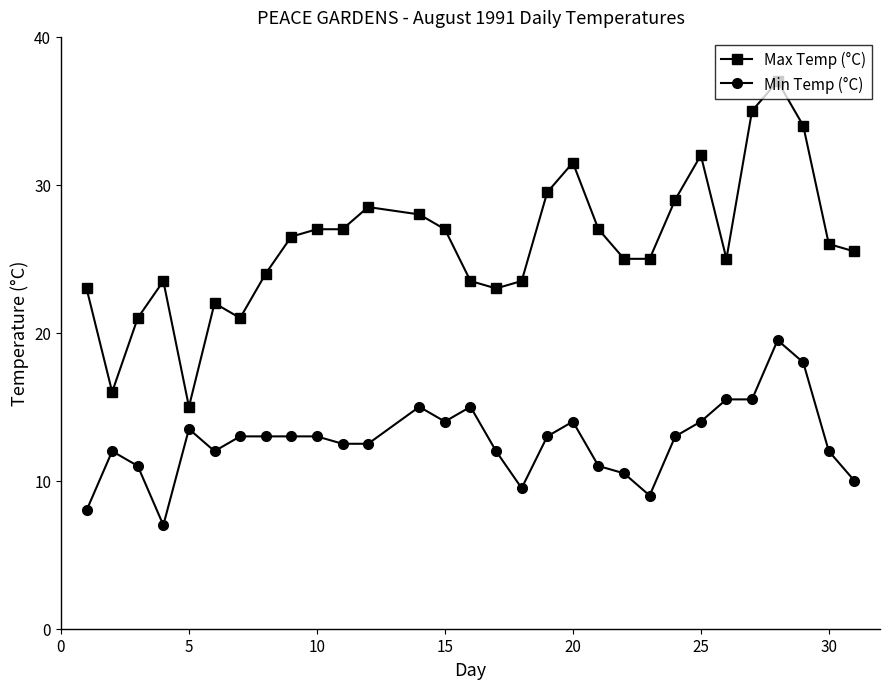

Which series has the widest spread of values?

Max Temp (°C)